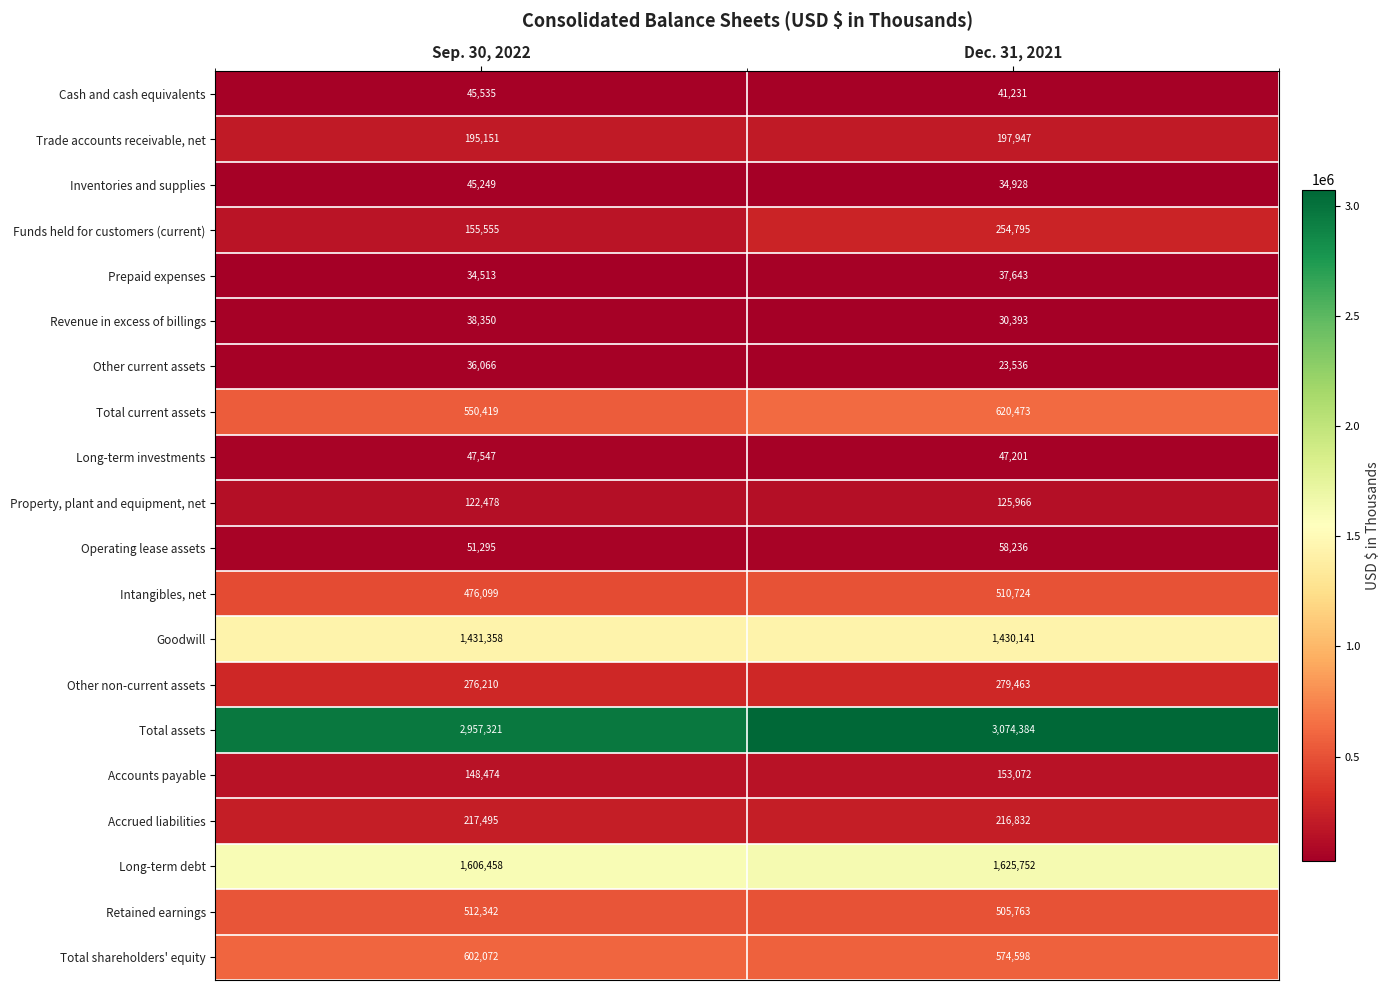

What value does the Trade accounts receivable, net series have at Dec. 31, 2021, to the nearest 10?

197950